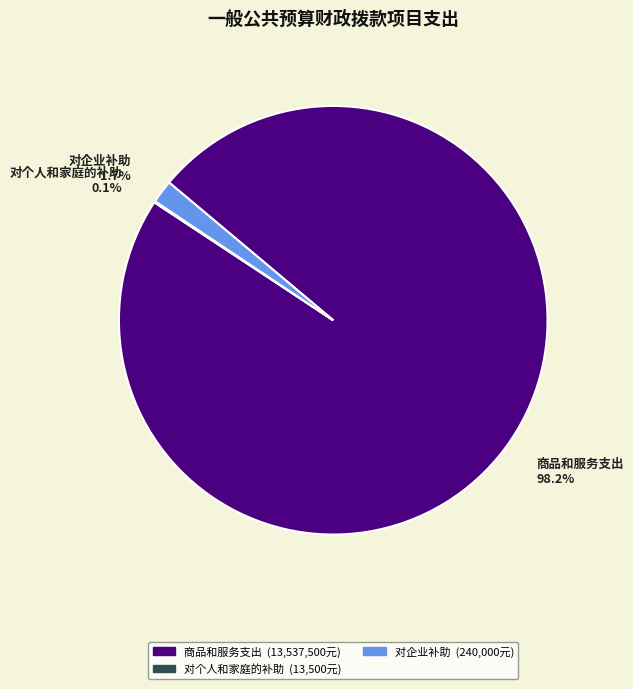

Which category has the biggest portion of the pie?

商品和服务支出 98.2%